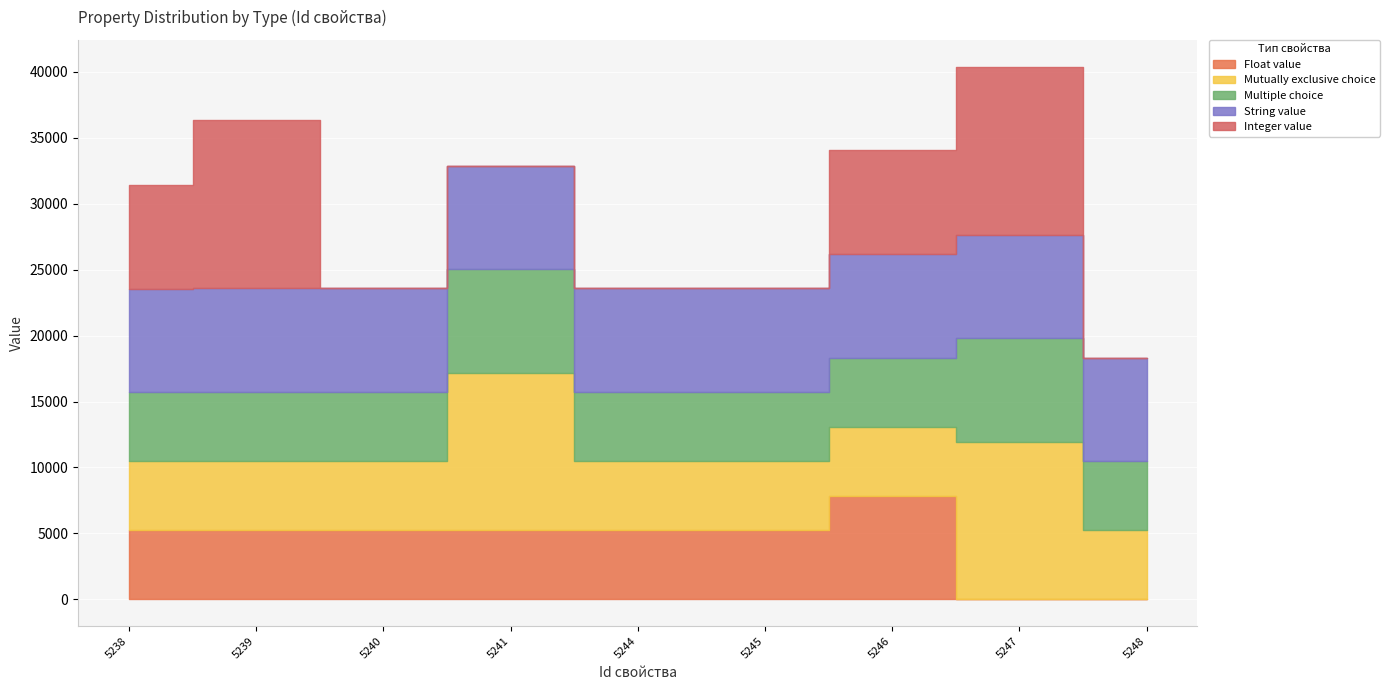

What is the spread (max minus min) of values at 5248?

7848